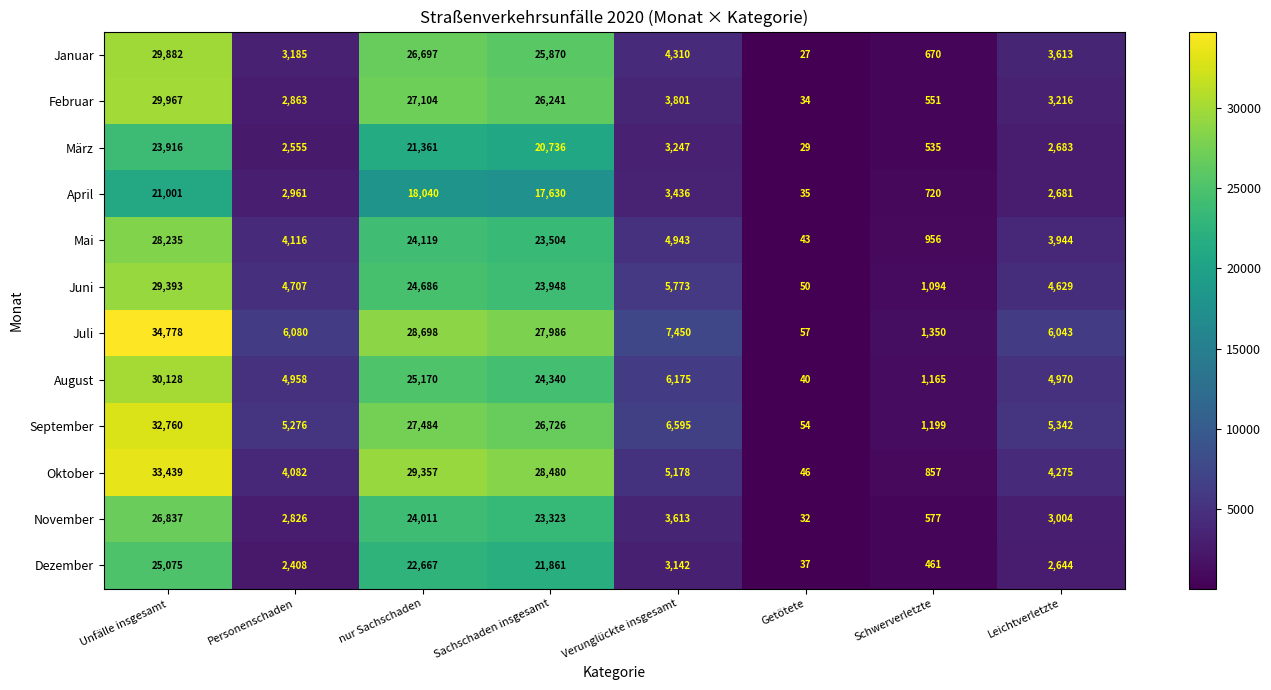

The value of September at Verunglückte insgesamt is 3294. True or false?

False